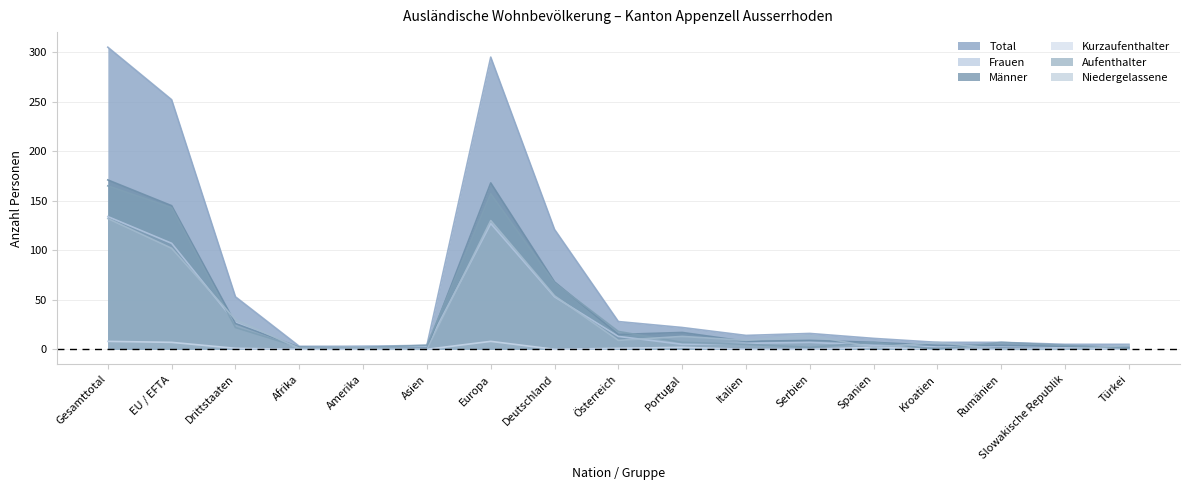

Between which two adjacent categories do Frauen and Aufenthalter first intersect?

EU / EFTA and Drittstaaten